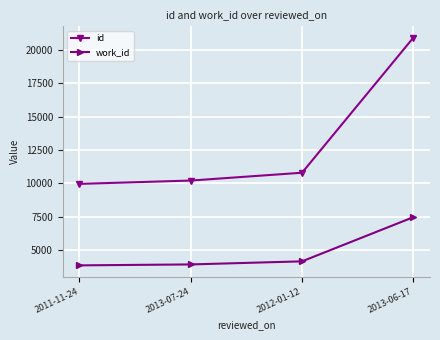

What is the label of the 2nd point from the left?

2013-07-24